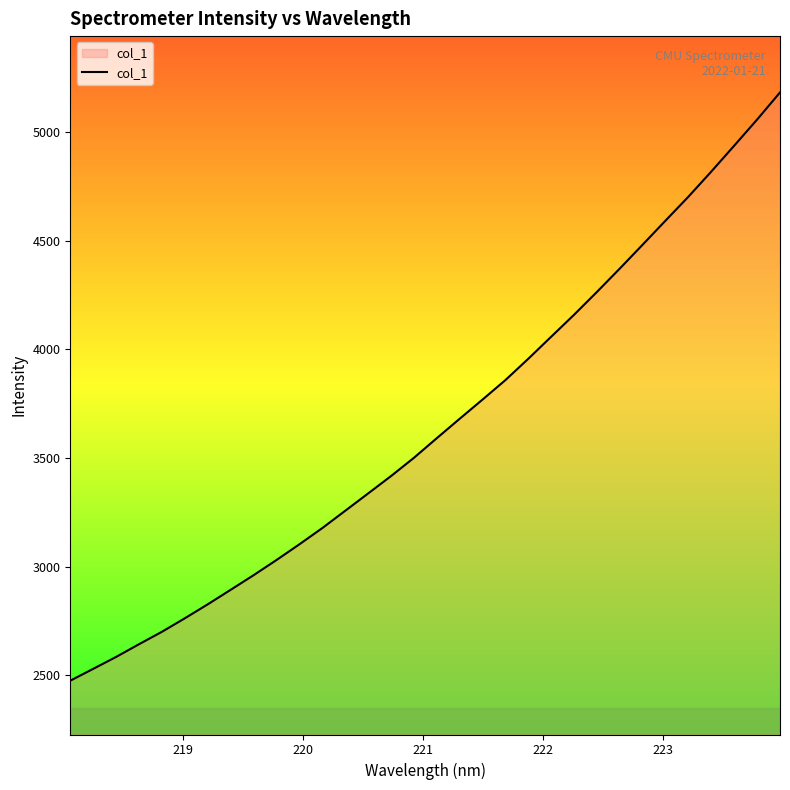

What is the difference between the maximum and minimum values?

2706.1